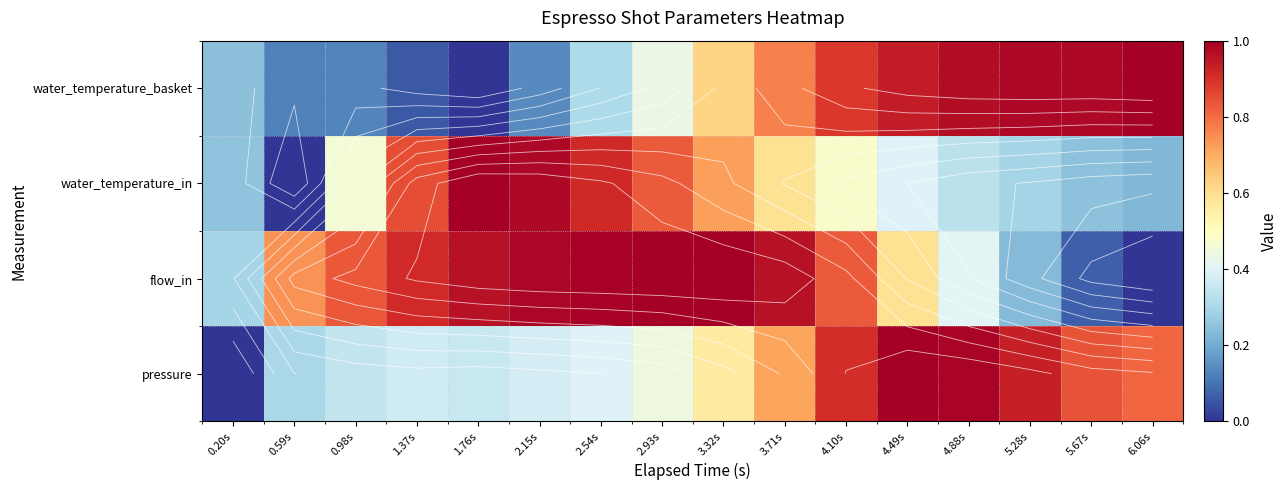

What is the average value of the pressure series?

0.6